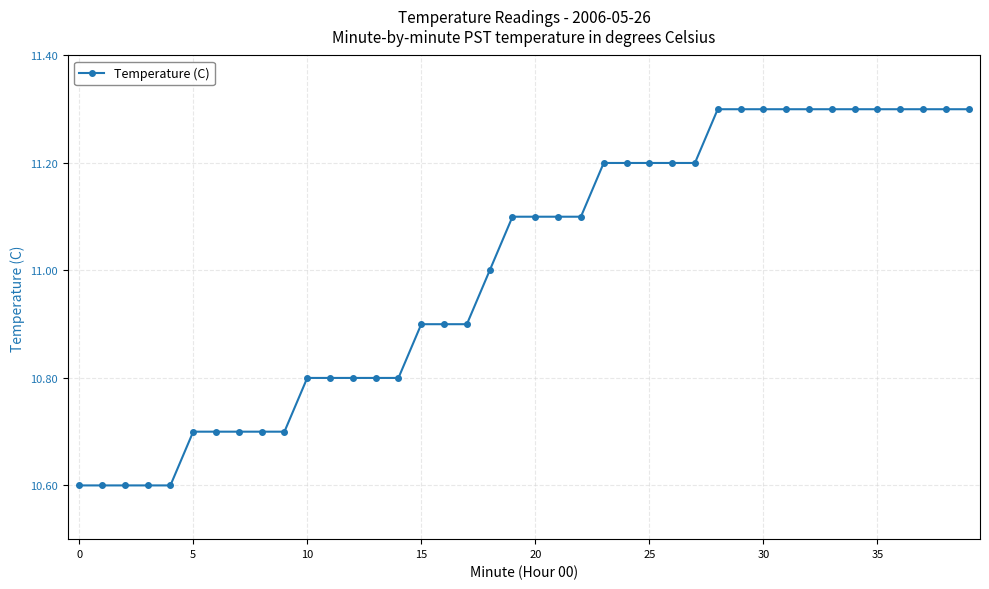

What is the value of the 2nd point from the left?

10.6